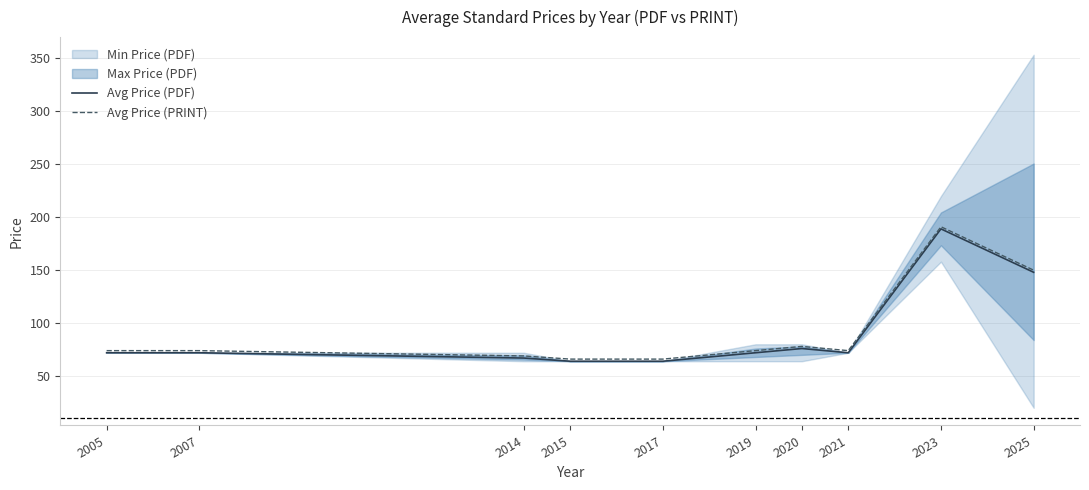

At how many categories does at least one series exceed 162?

1